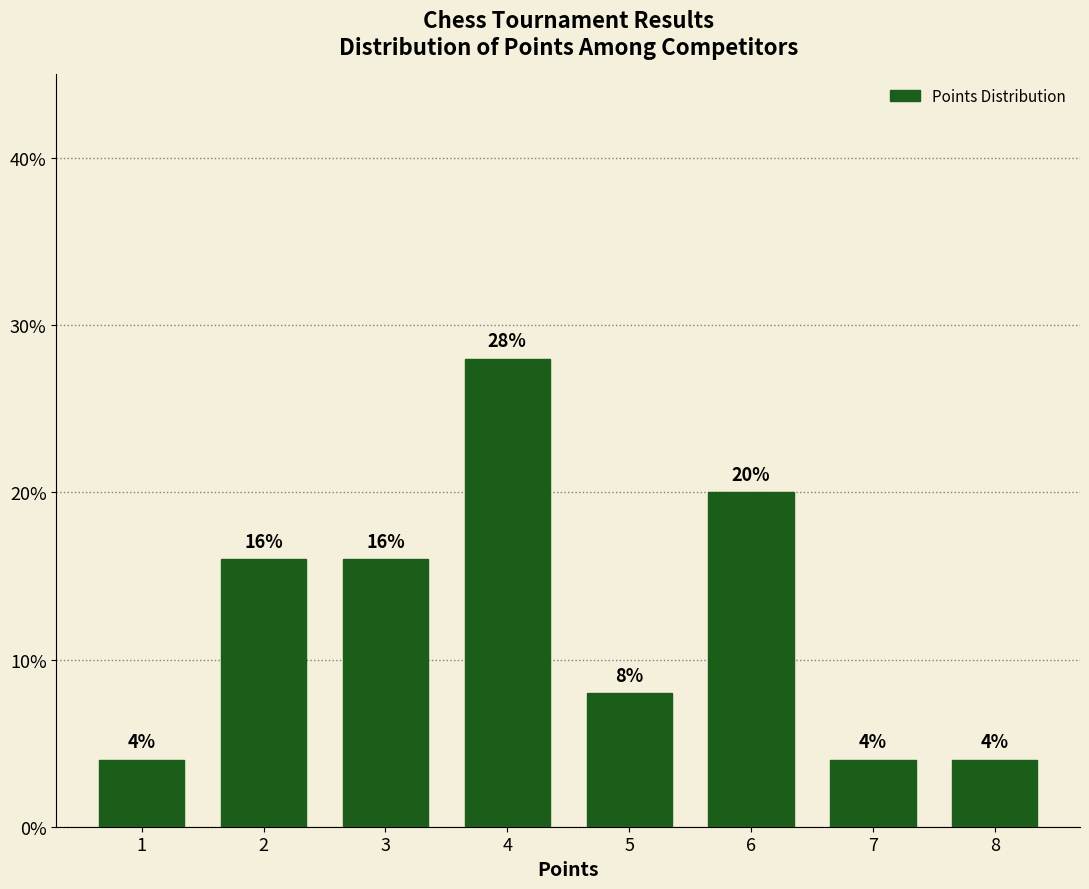

What is the smallest value displayed?

4.0